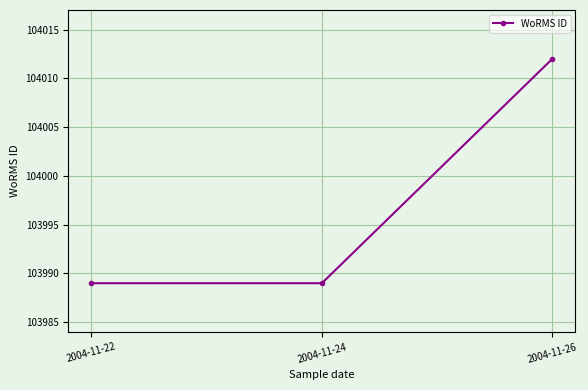

Which category has the highest value across all series?

2004-11-26